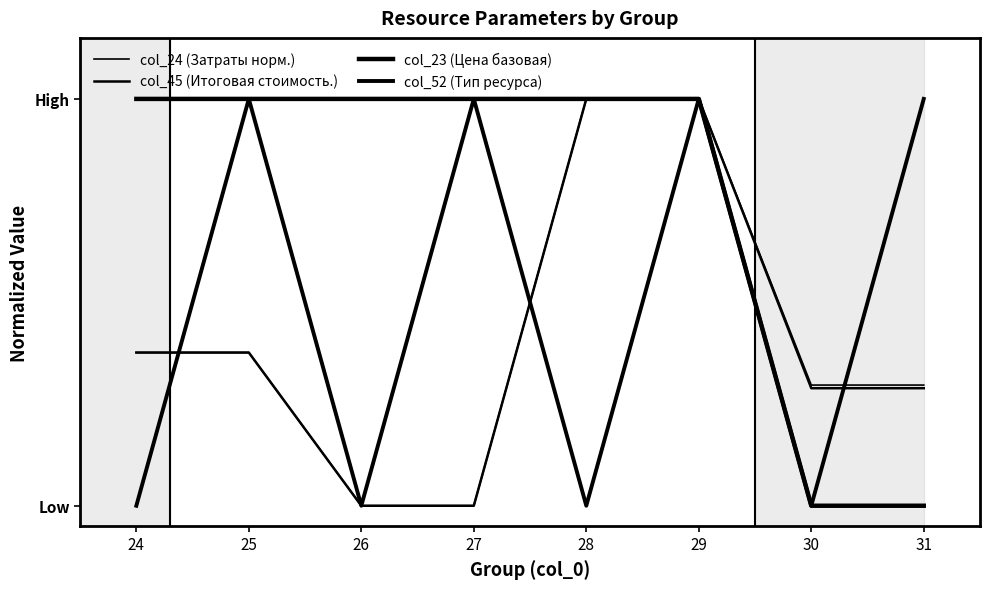

Does the chart display data point markers on the line(s)?

No